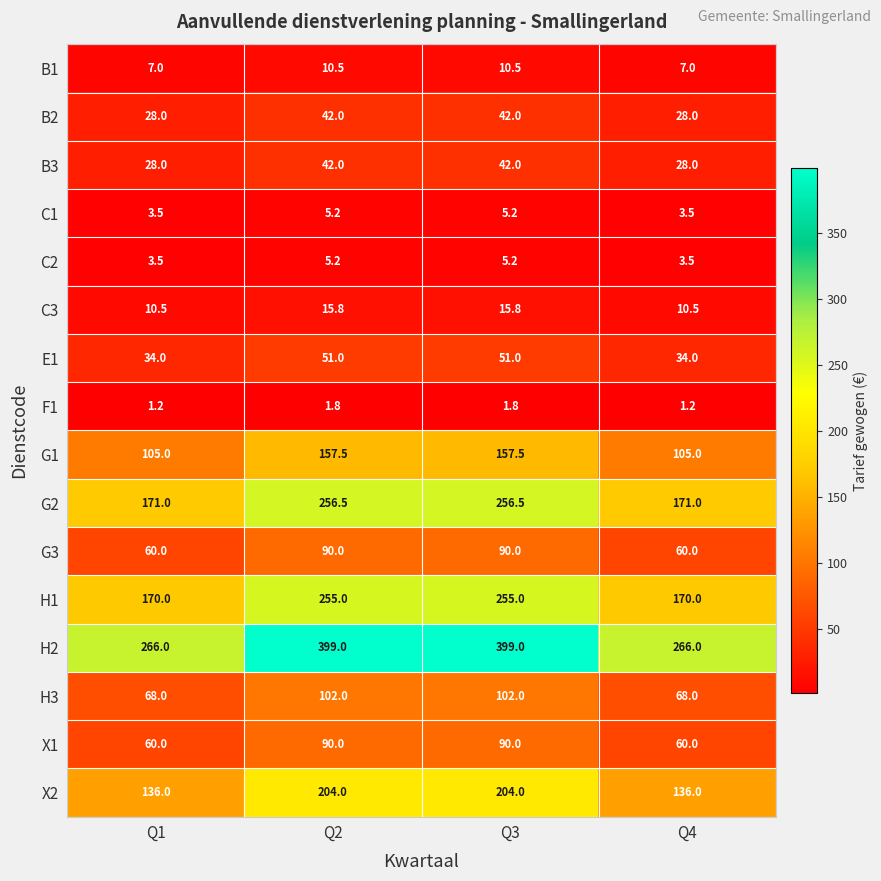

Between Q3 and Q4, which series saw the biggest shift?

H2